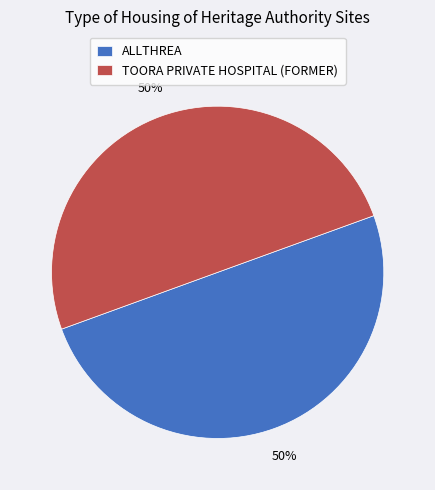

To the nearest percent, what is the combined percentage of TOORA PRIVATE HOSPITAL (FORMER) and ALLTHREA?

100%